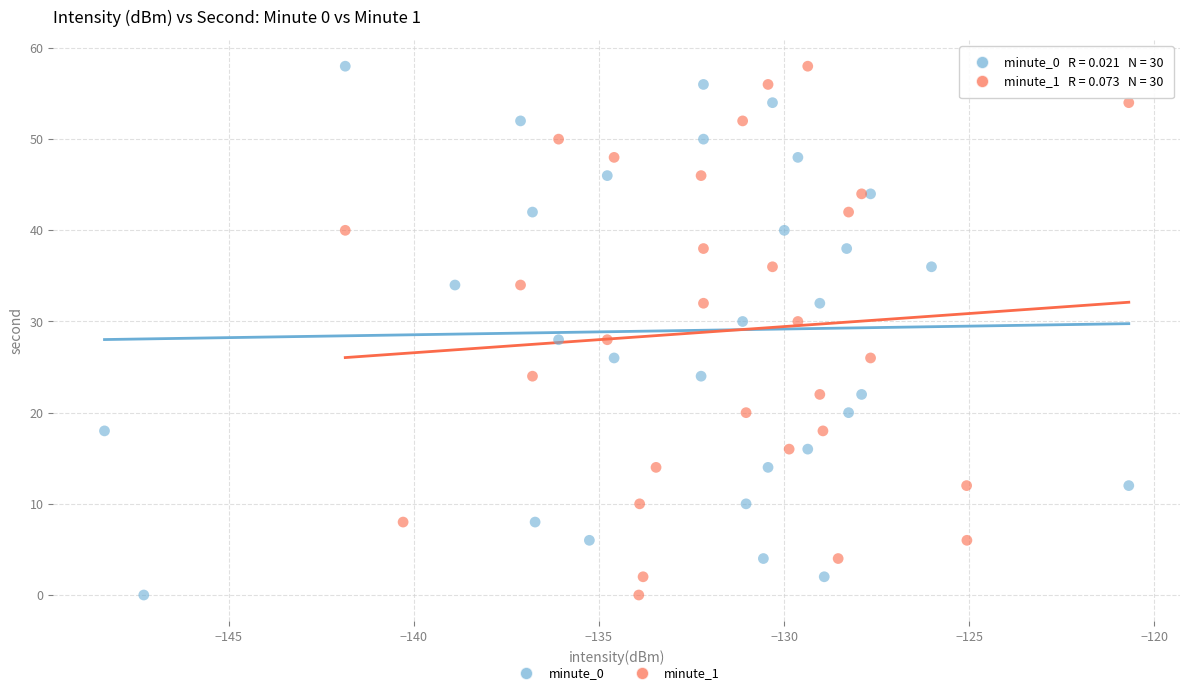

What are all the series names shown in the legend?

minute_0, minute_1